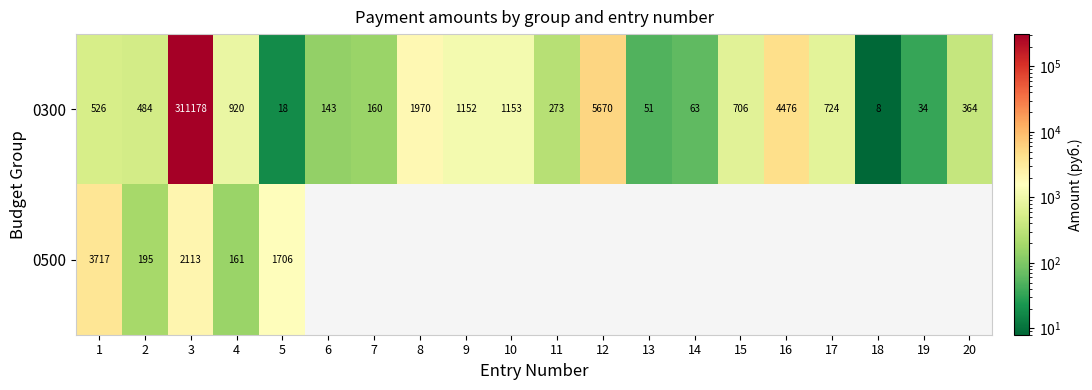

What is the smallest value displayed?

8.0